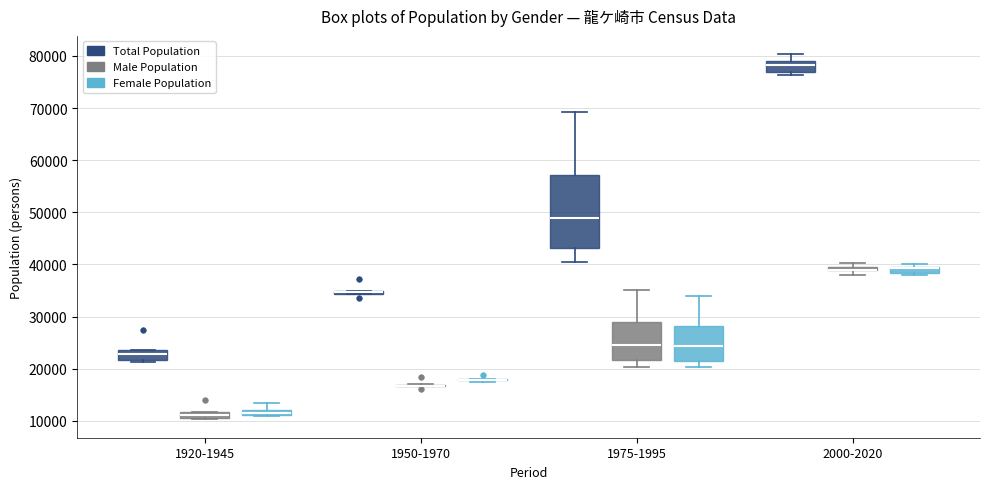

Where is the lower edge of the box for 1950-1970 (Total Population) on the y-axis? The values are not printed on the chart, so give them approximately, as read against the axis.

34000